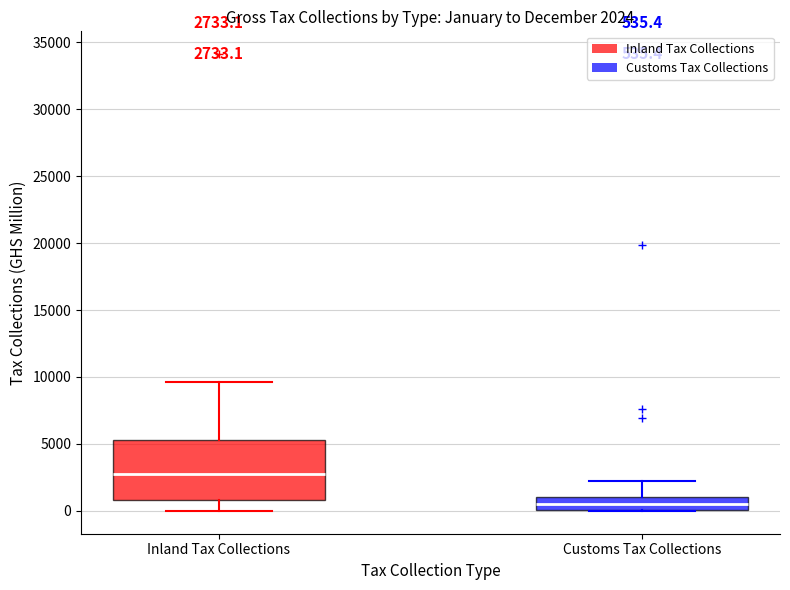

Which box's median line is the lowest?

Customs Tax Collections